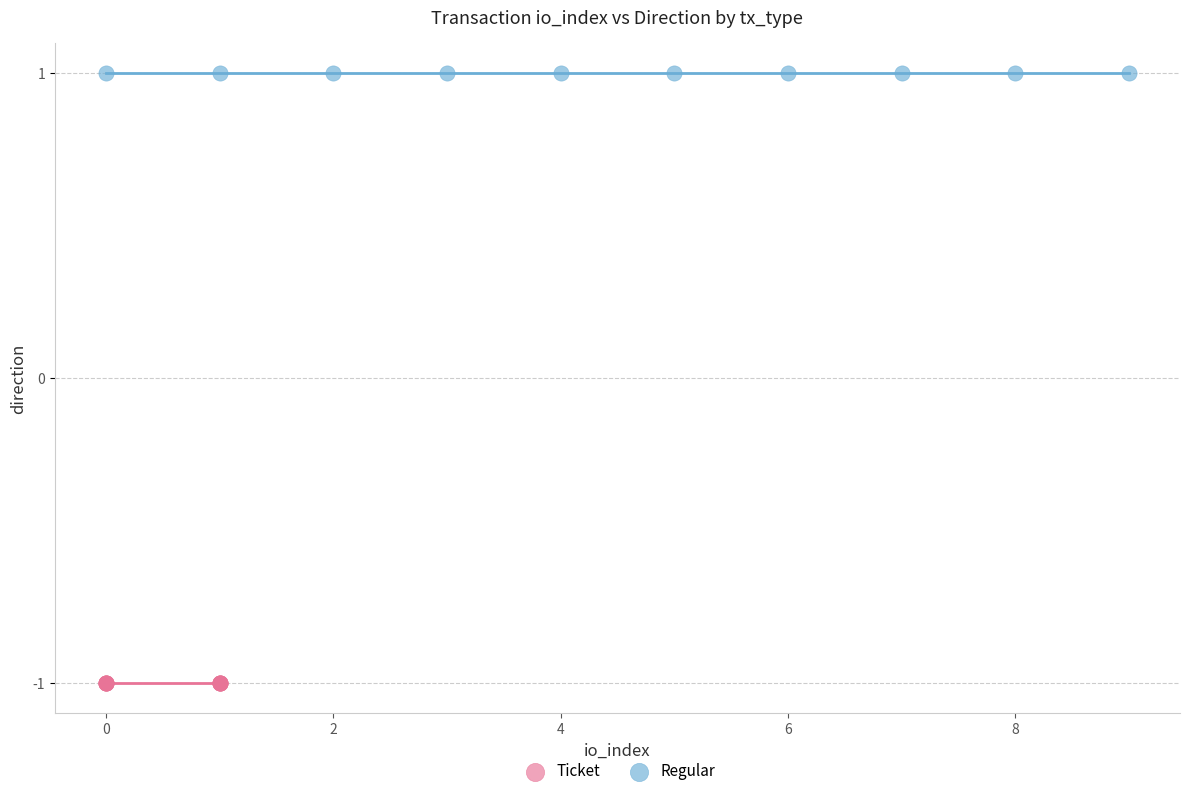

What are all the series names shown in the legend?

Ticket, Regular